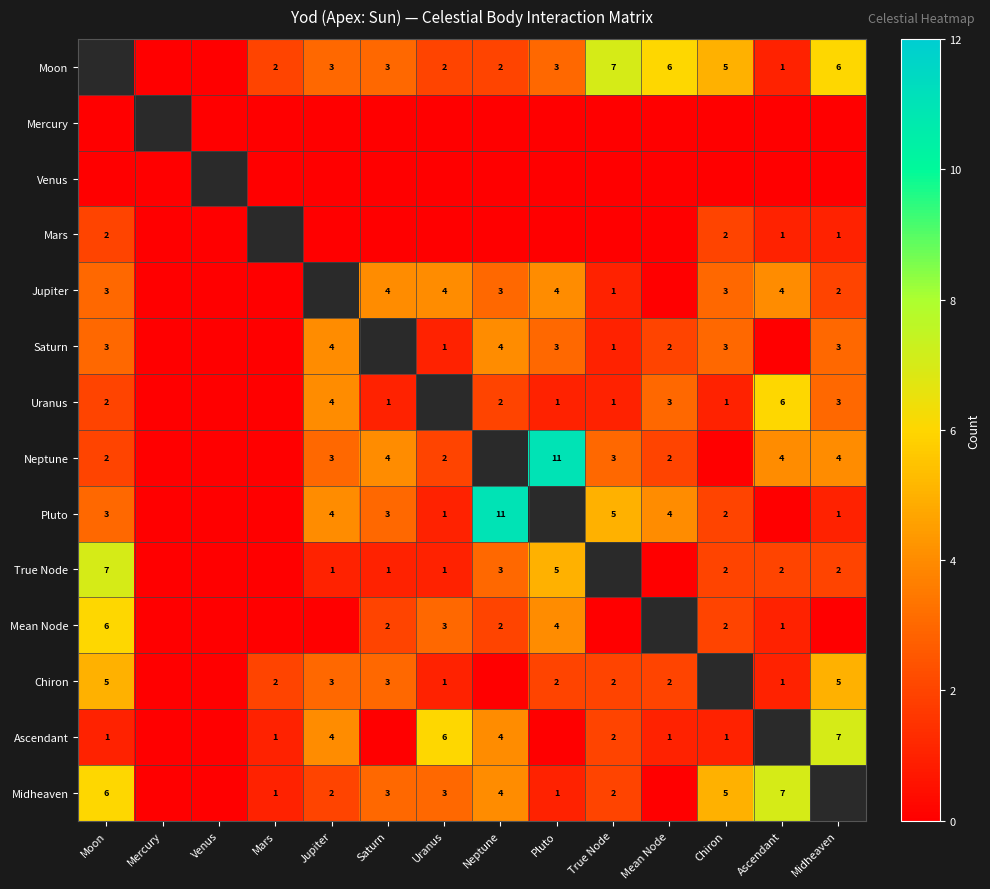

What is the difference between the highest and lowest values at Mars?

2